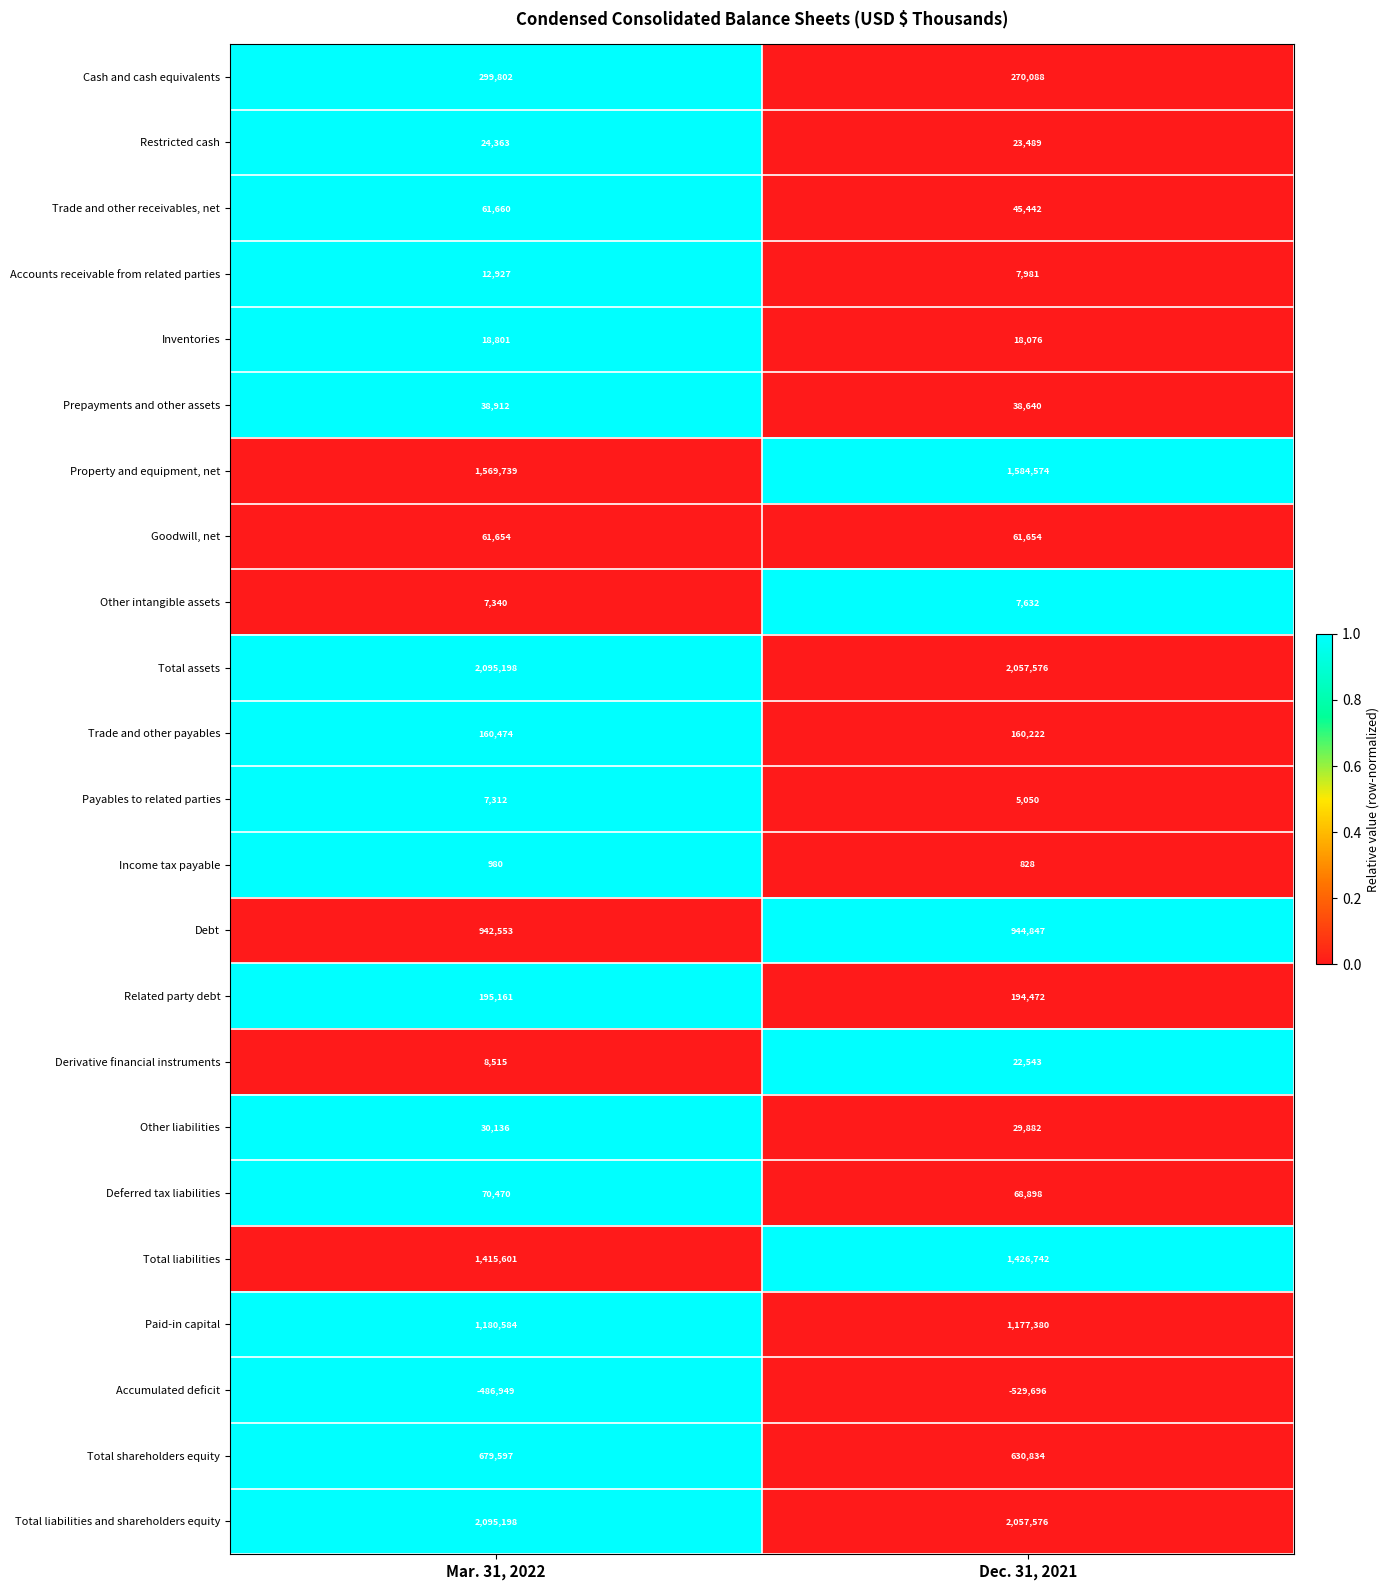

Which series has the widest spread of values?

Total shareholders equity